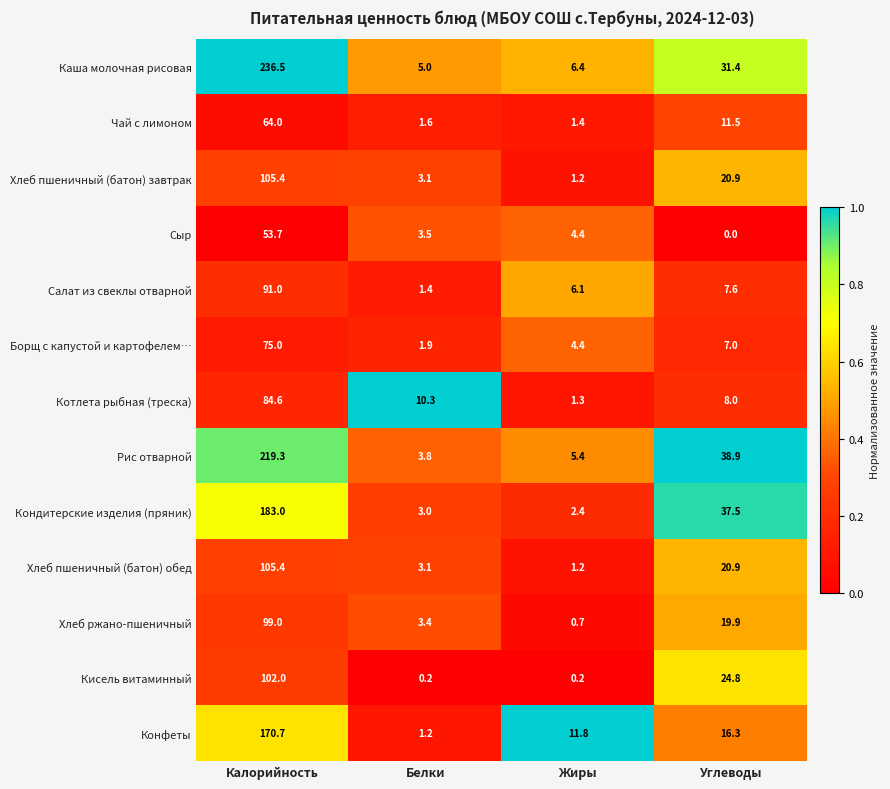

At how many categories does at least one series exceed 0?

4